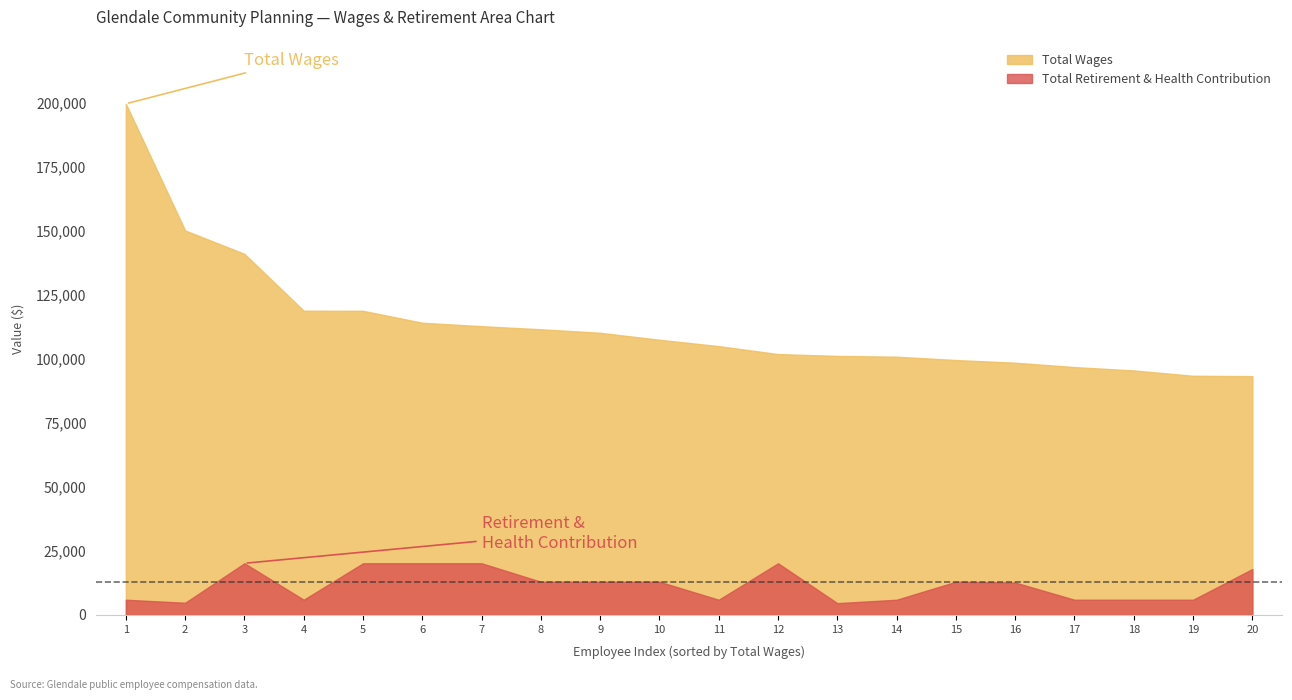

True or false: Total Wages and Total Retirement & Health Contribution cross at least once.

False